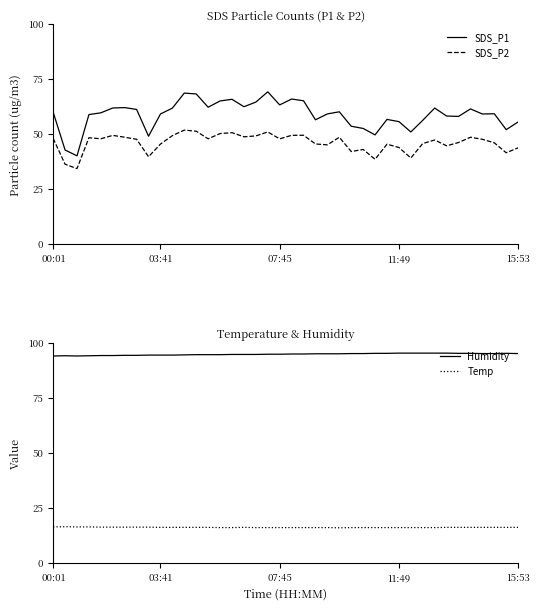

What is the average value of the SDS_P1 series?

58.8